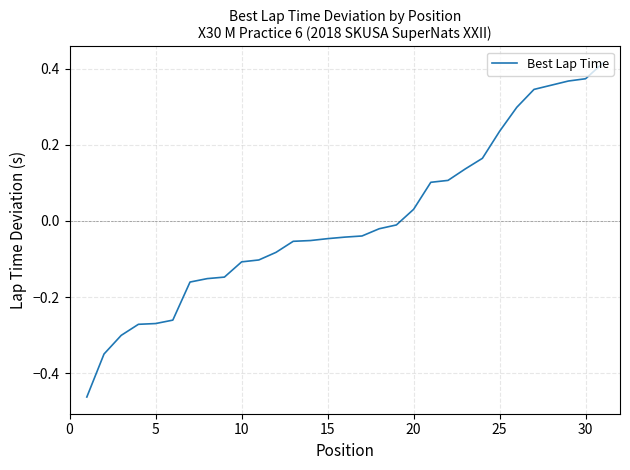

What is the difference between the maximum and minimum values?

0.9